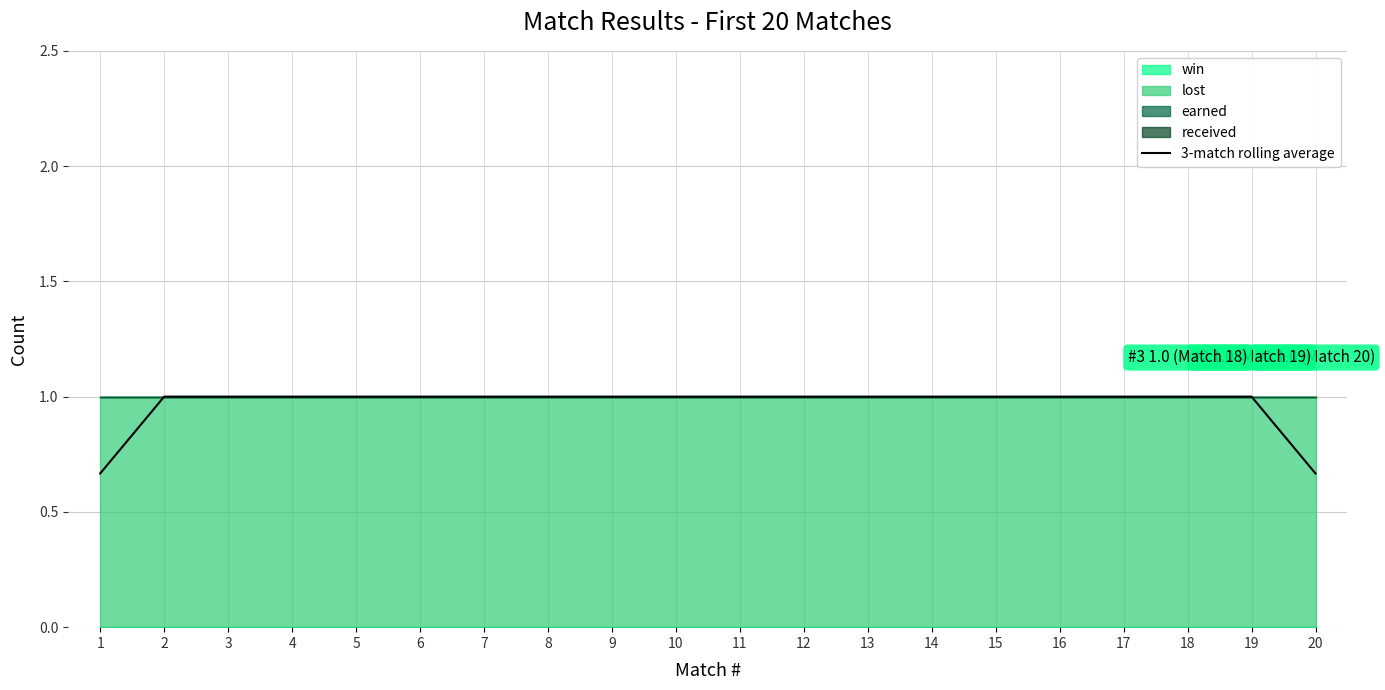

True or false: the data has more than 0 interior local peaks.

False